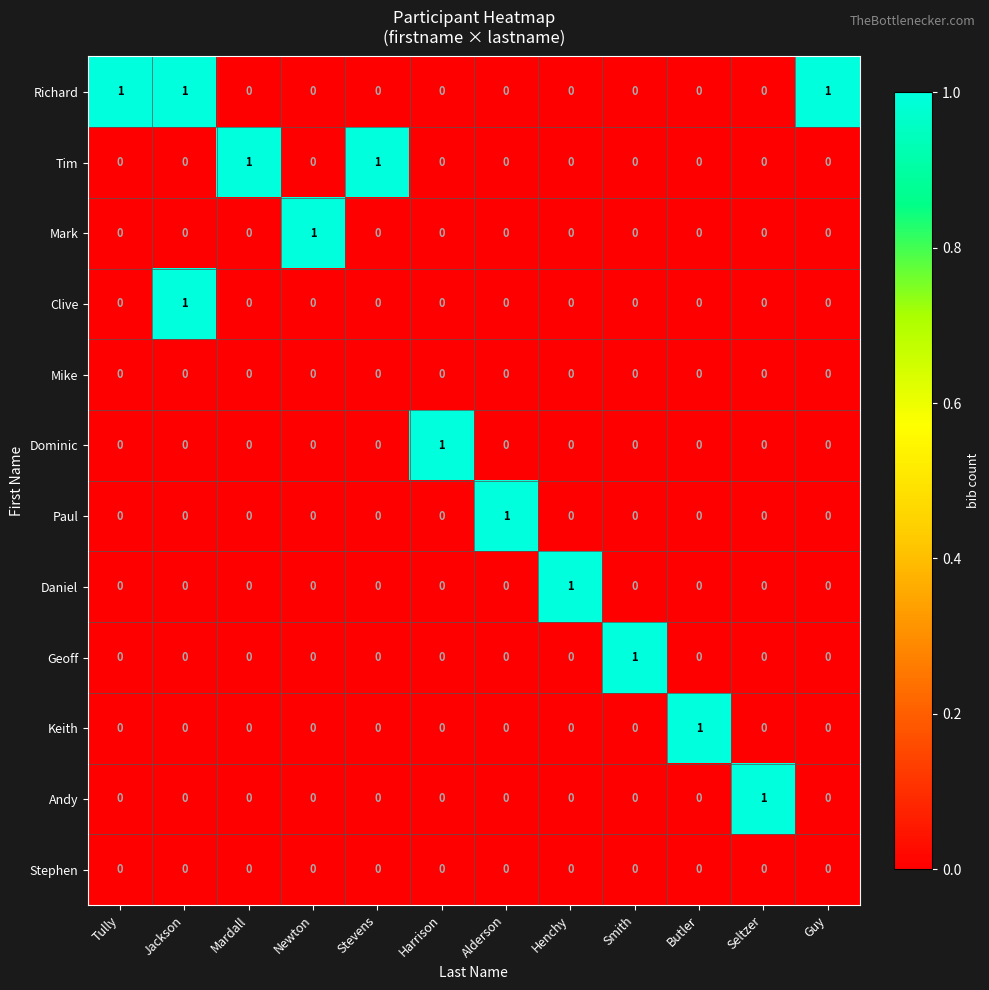

What is the maximum value shown in the chart?

1